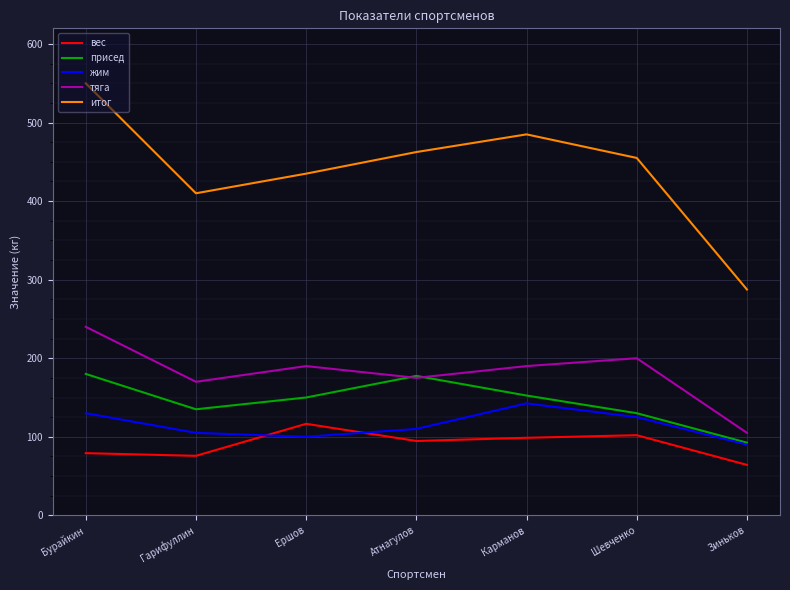

True or false: тяга and итог cross at least once.

False